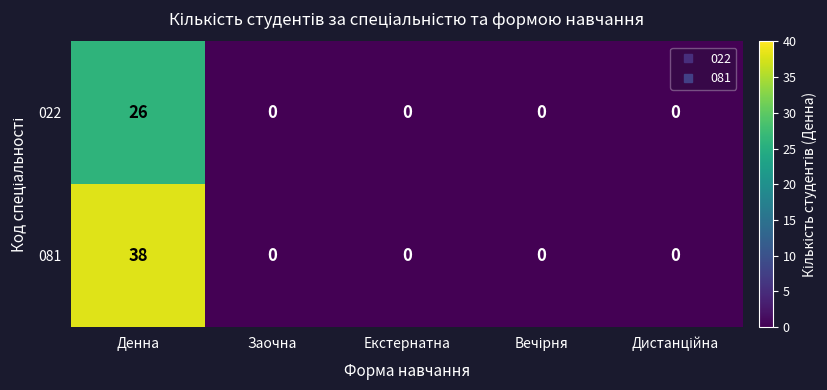

Rank the series by their maximum value, from lowest to highest.

022, 081